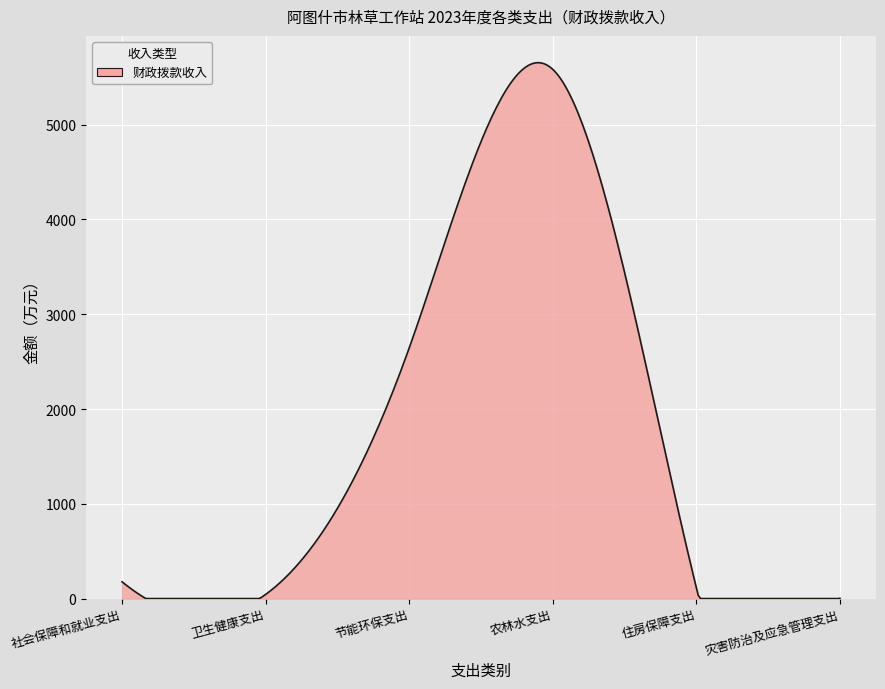

What is the difference between the maximum and minimum values?

5654.7